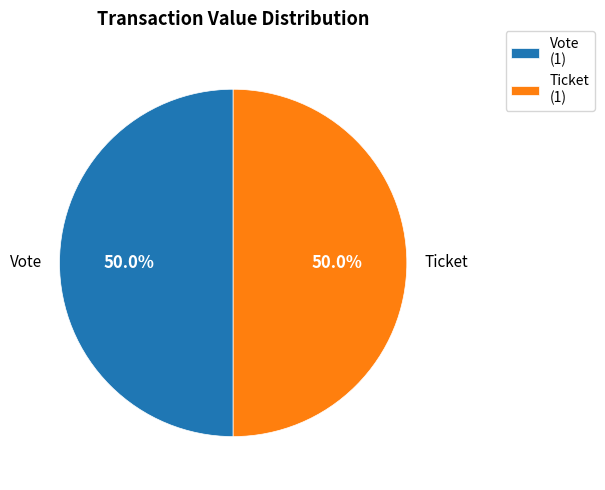

Approximately how many times larger is the value at Ticket compared to Vote?

1.0